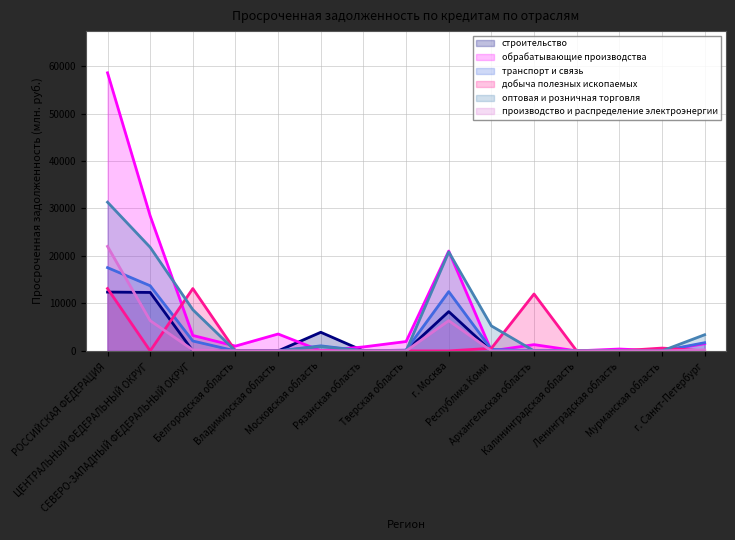

What is the label of the 15th point from the right?

РОССИЙСКАЯ ФЕДЕРАЦИЯ